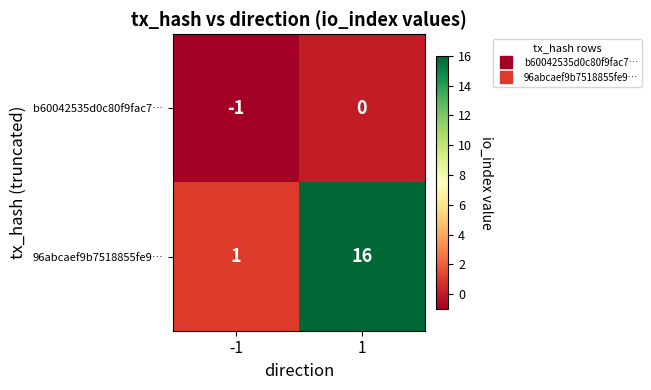

What is the difference between the maximum and minimum values in the 96abcaef9b7518855fe9… series?

15